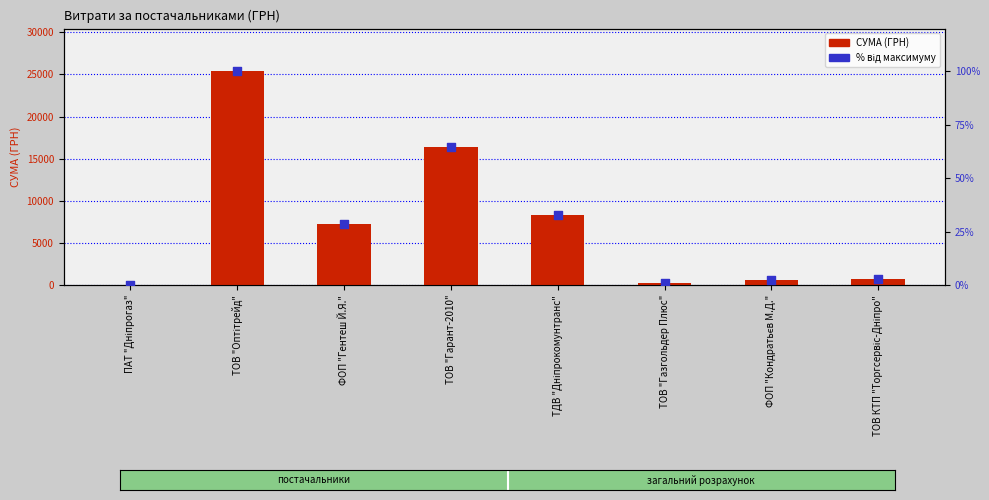

Which series has the largest total across all categories?

СУМА (ГРН)